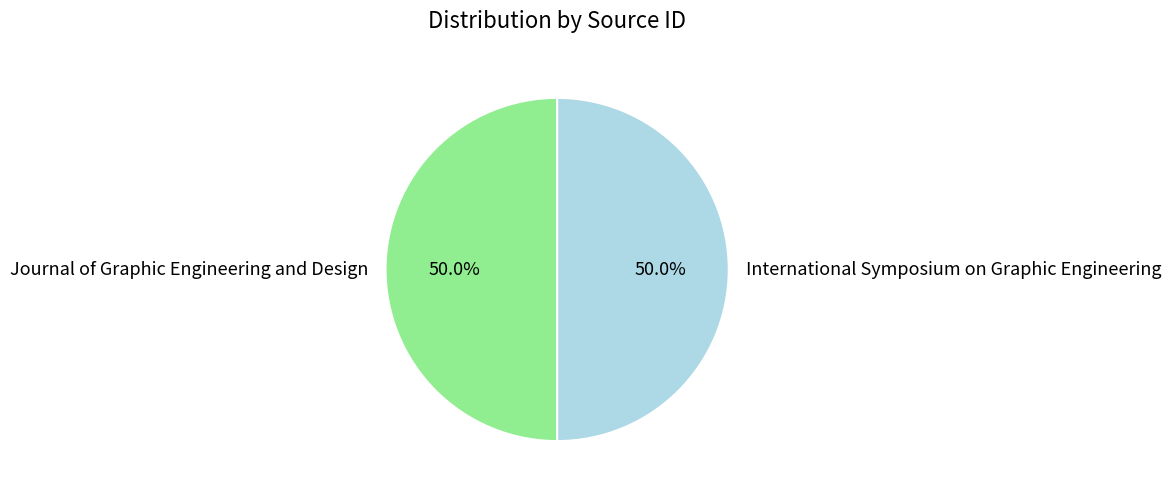

Is the sum of Journal of Graphic Engineering and Design and International Symposium on Graphic Engineering greater than half?

Yes